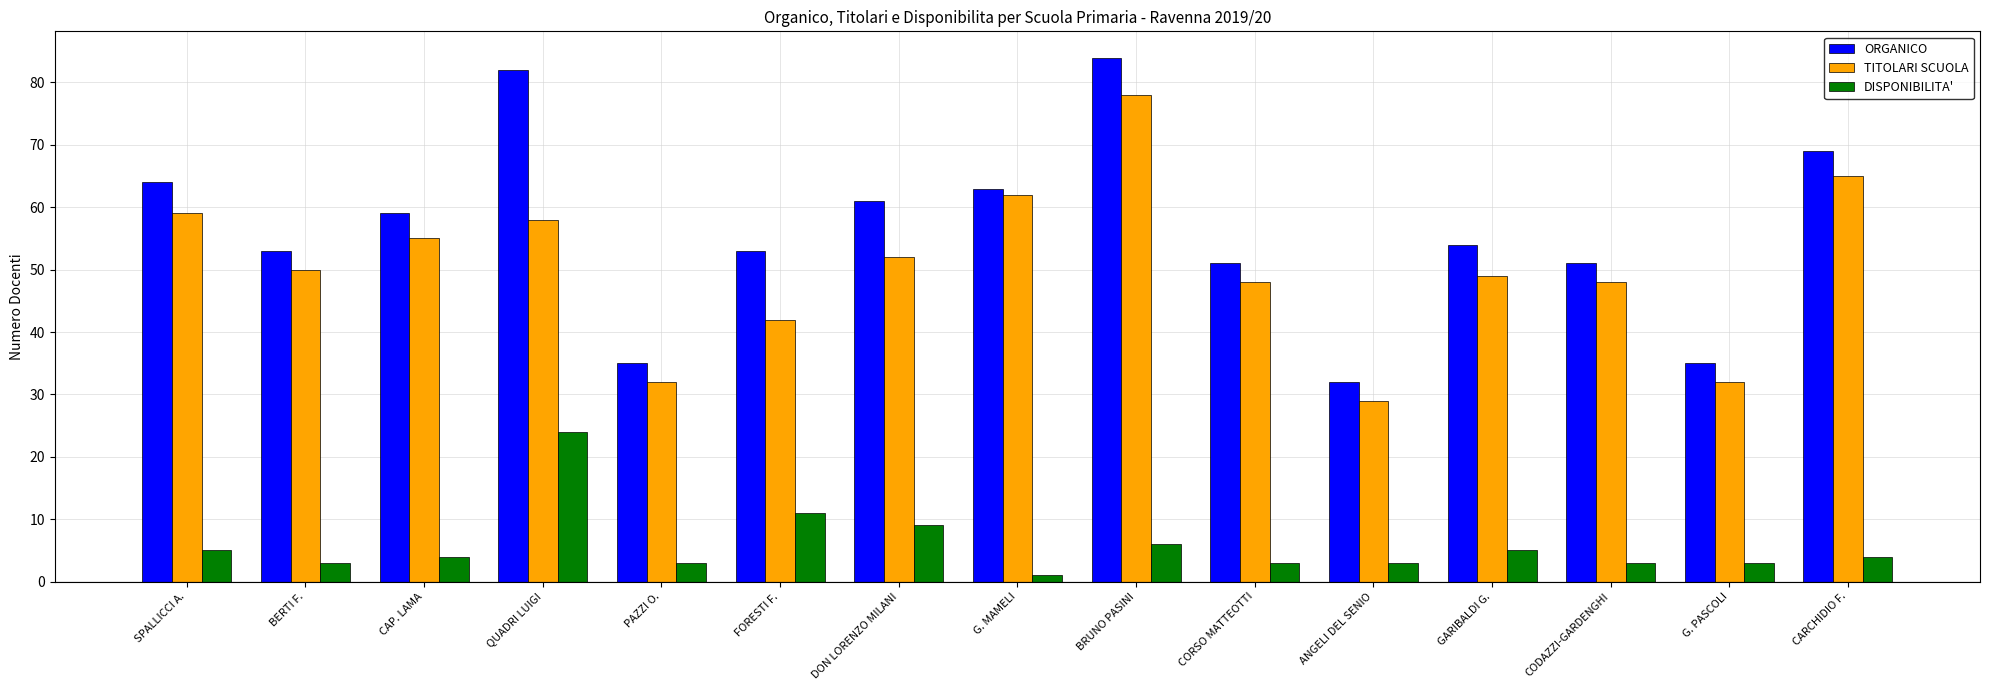

What are all the series names shown in the legend?

ORGANICO, TITOLARI SCUOLA, DISPONIBILITA'